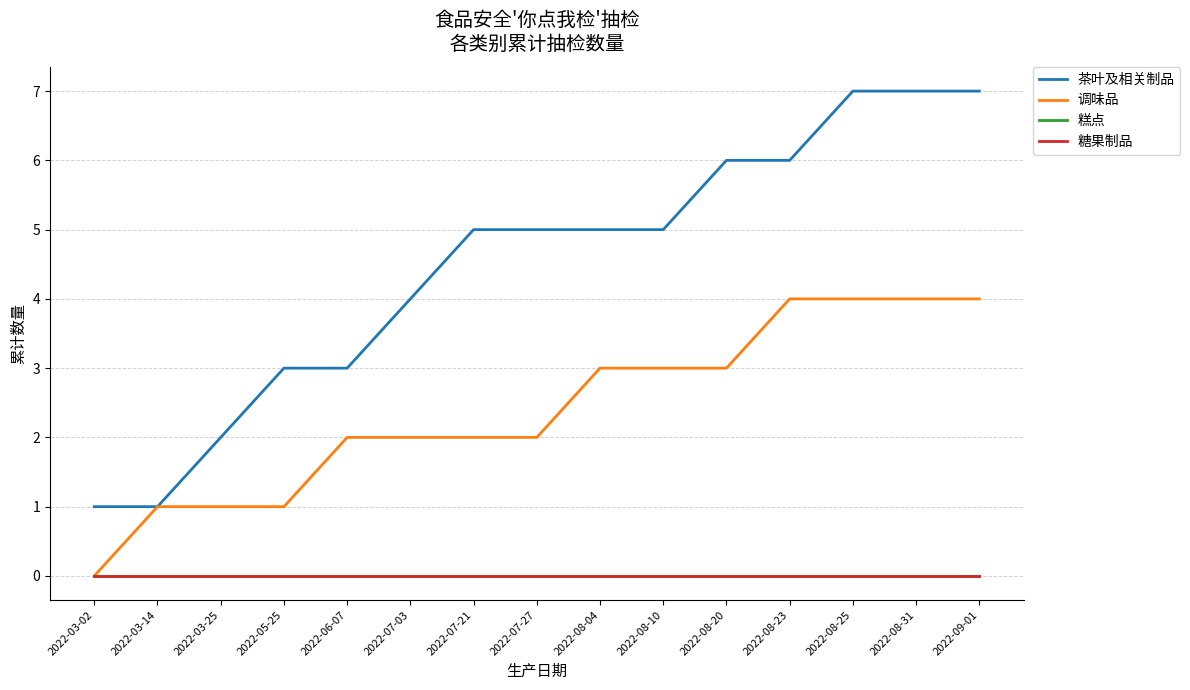

Where is 糕点 nearest to the value 0?

2022-03-02